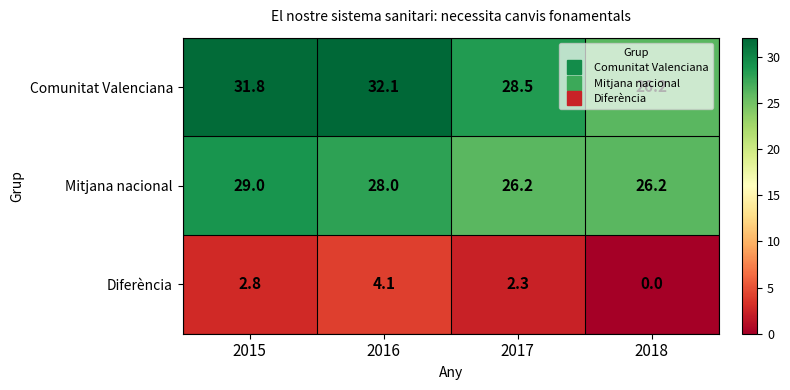

True or false: Comunitat Valenciana has a value of 28.5 at 2017.

True